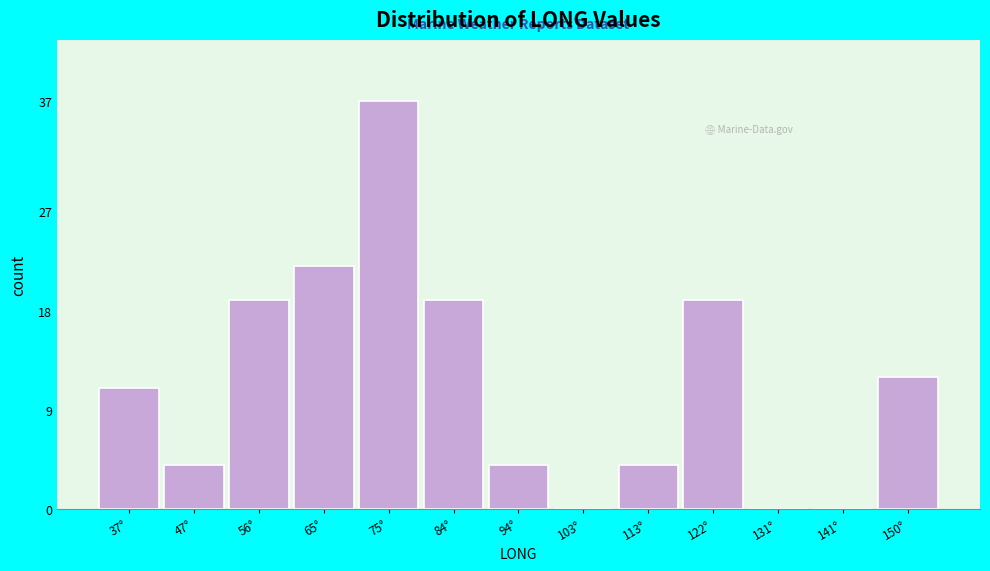

Reading left to right, transcribe all the data shown in this chart.

37°=11	47°=4	56°=19	65°=22	75°=37	84°=19	94°=4	103°=0	113°=4	122°=19	131°=0	141°=0	150°=12